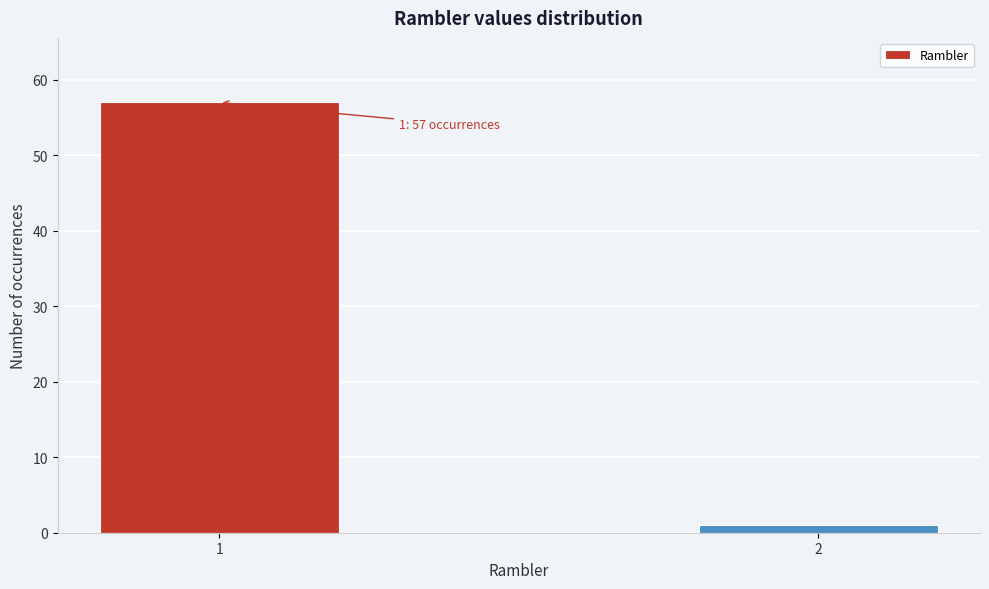

Reading left to right, extract all data points from this chart.

57	1